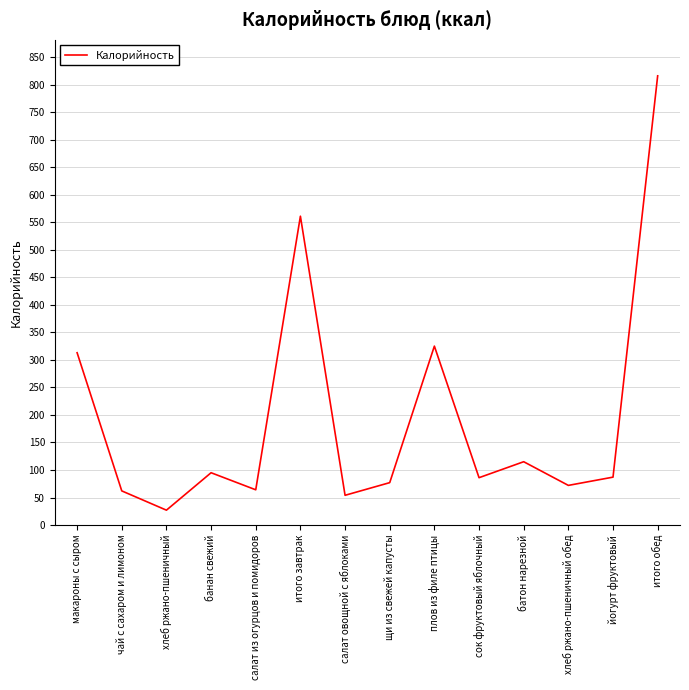

Between йогурт фруктовый and хлеб ржано-пшеничный, which is larger?

йогурт фруктовый